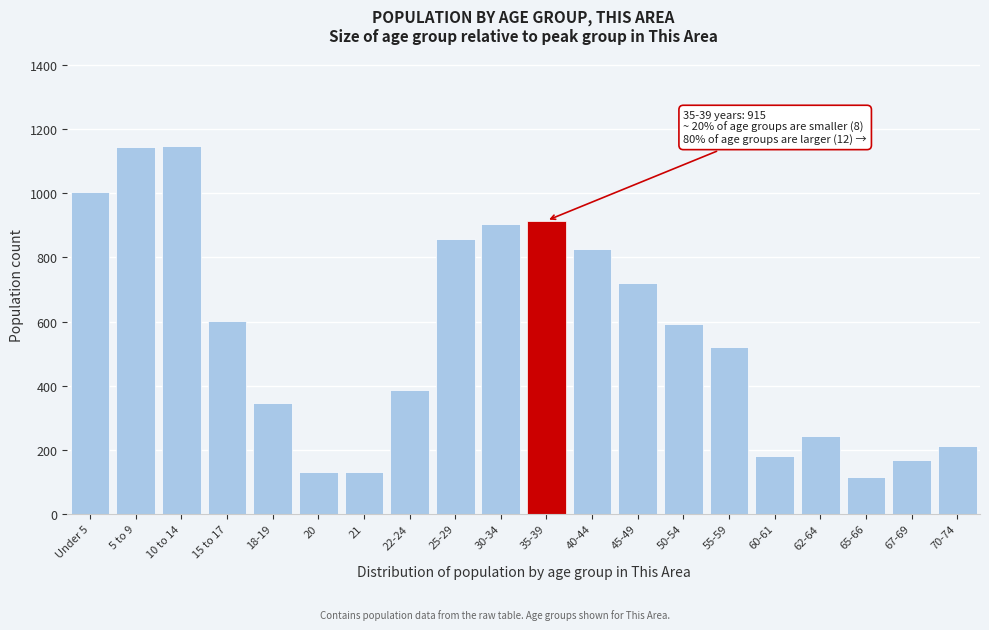

What is the change in value from 22-24 to 30-34?

+516